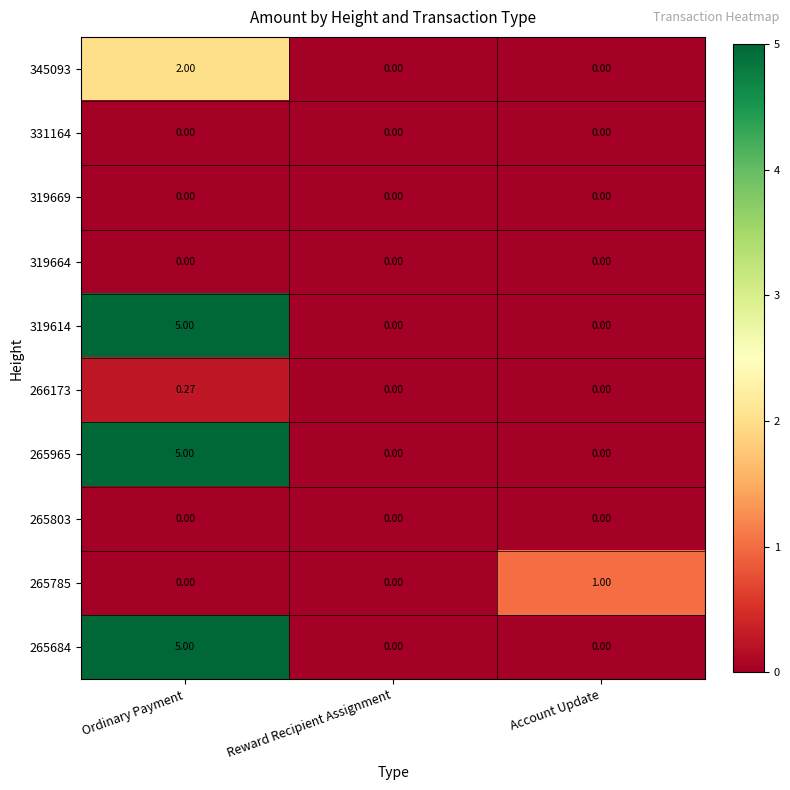

What is the total value across all series at Ordinary Payment?

17.3